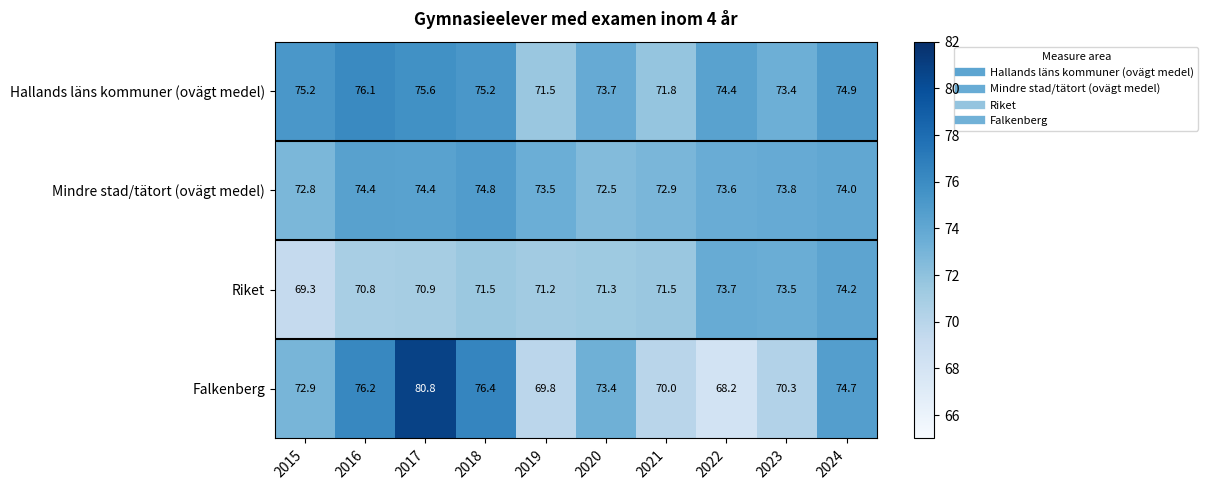

At how many categories does at least one series exceed 76?

3